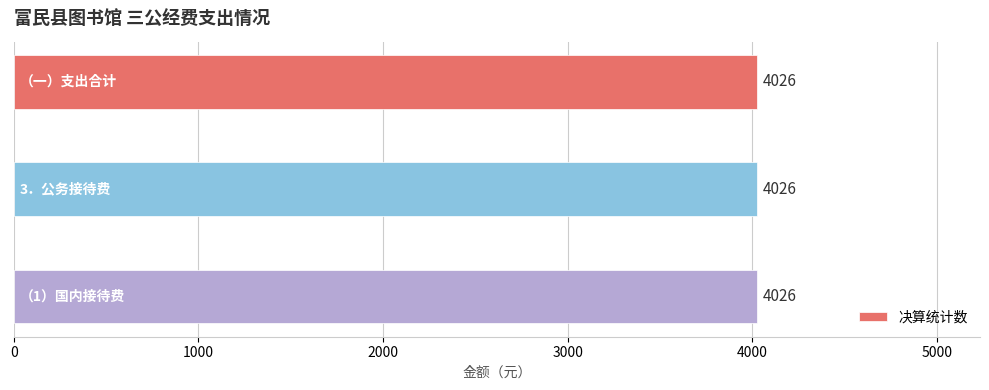

How many groups of bars are there?

3